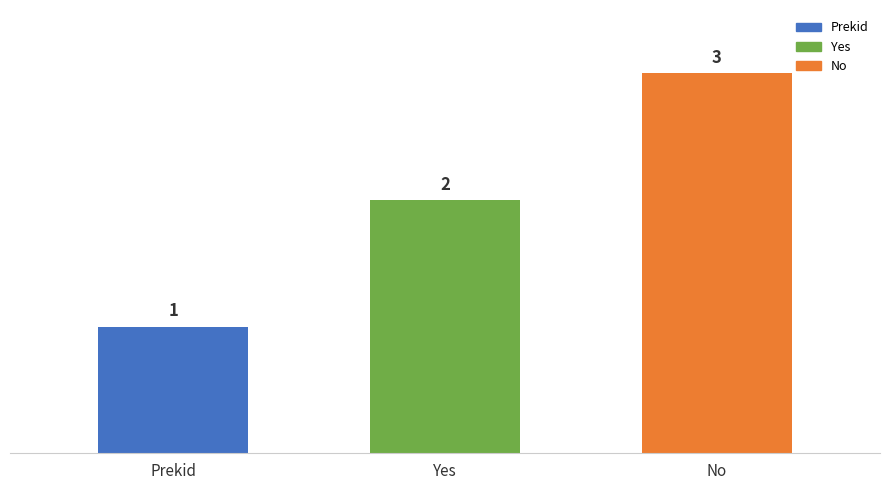

At which label is the value closest to 2?

Yes